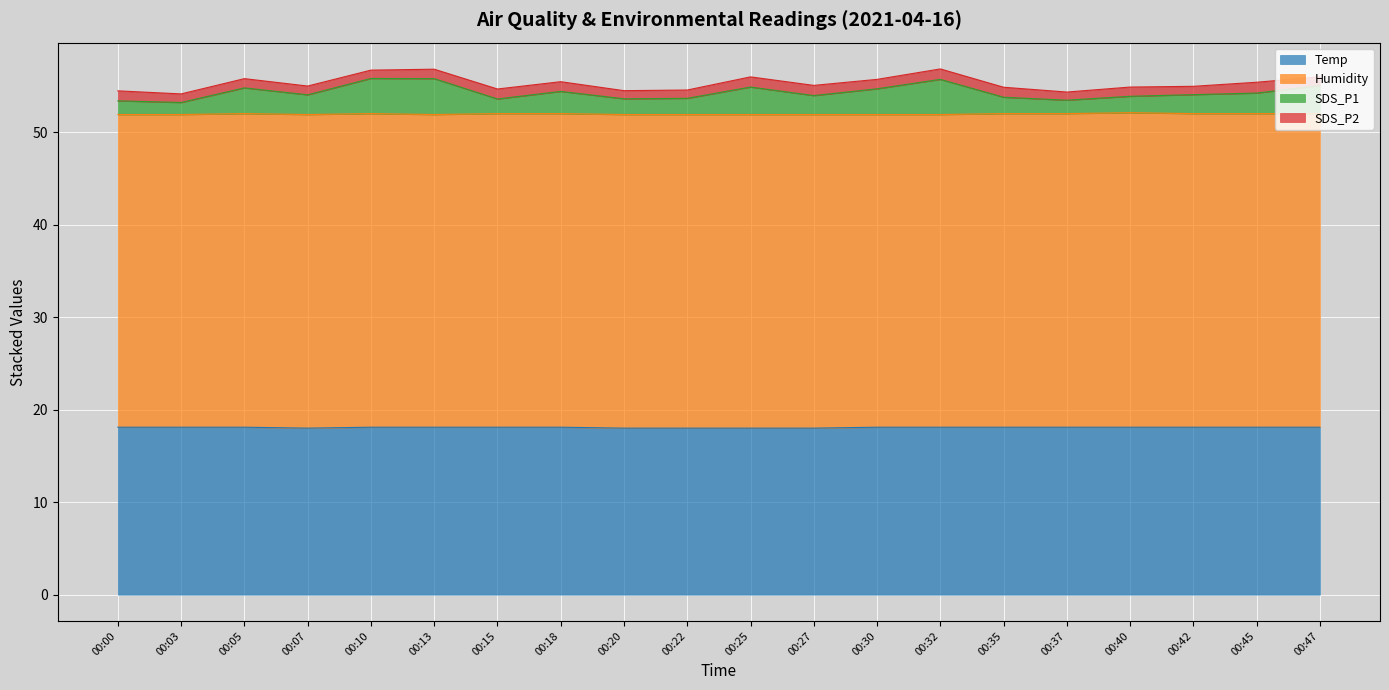

What is the smallest value displayed?

18.0